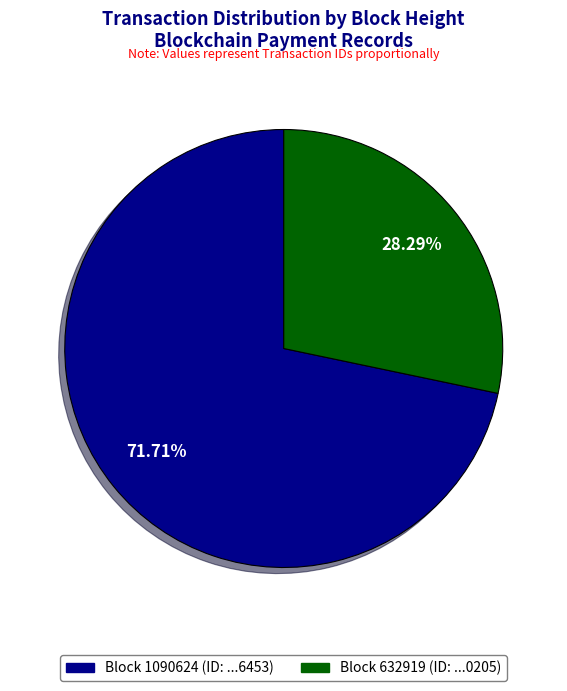

Is the sum of Block 1090624 (ID: ...6453) and Block 632919 (ID: ...0205) greater than half?

Yes